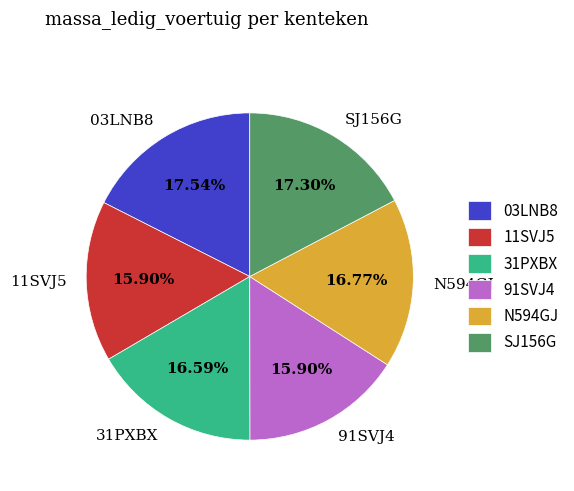

Which has a higher value, SJ156G or 31PXBX?

SJ156G